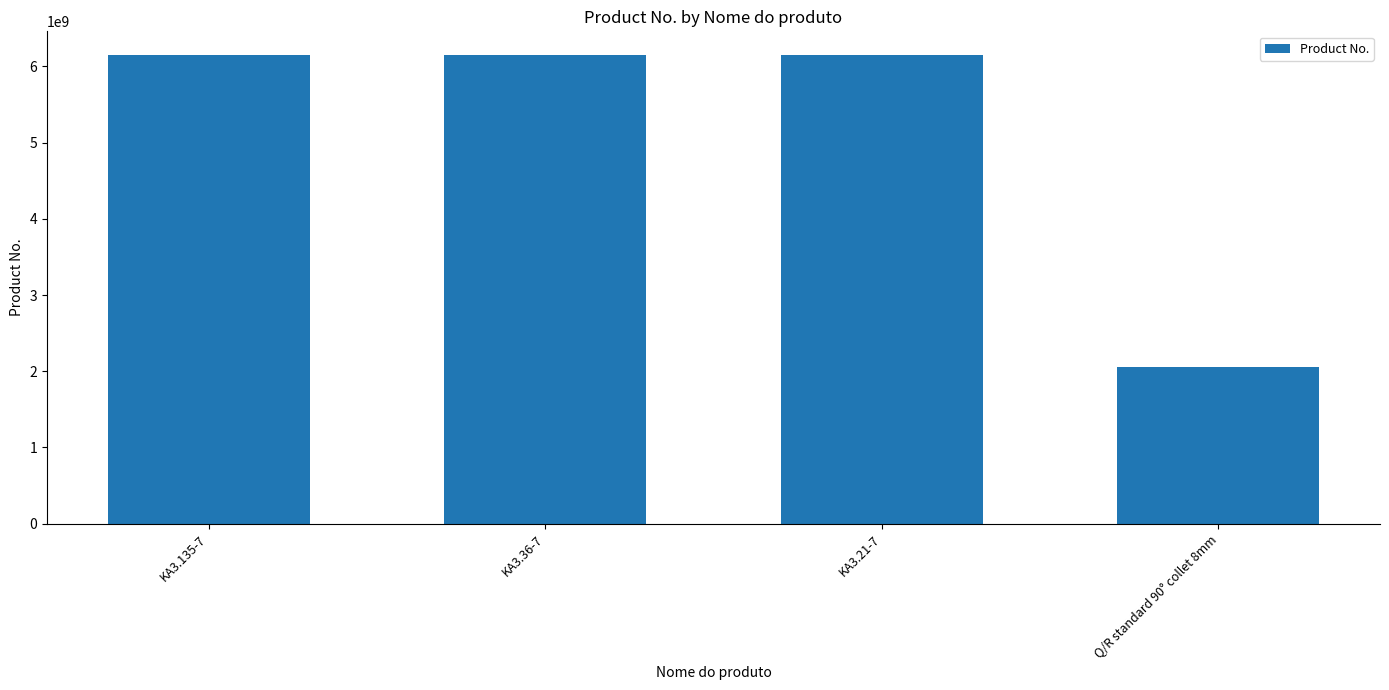

Which label corresponds to the smallest value in the chart?

Q/R standard 90° collet 8mm